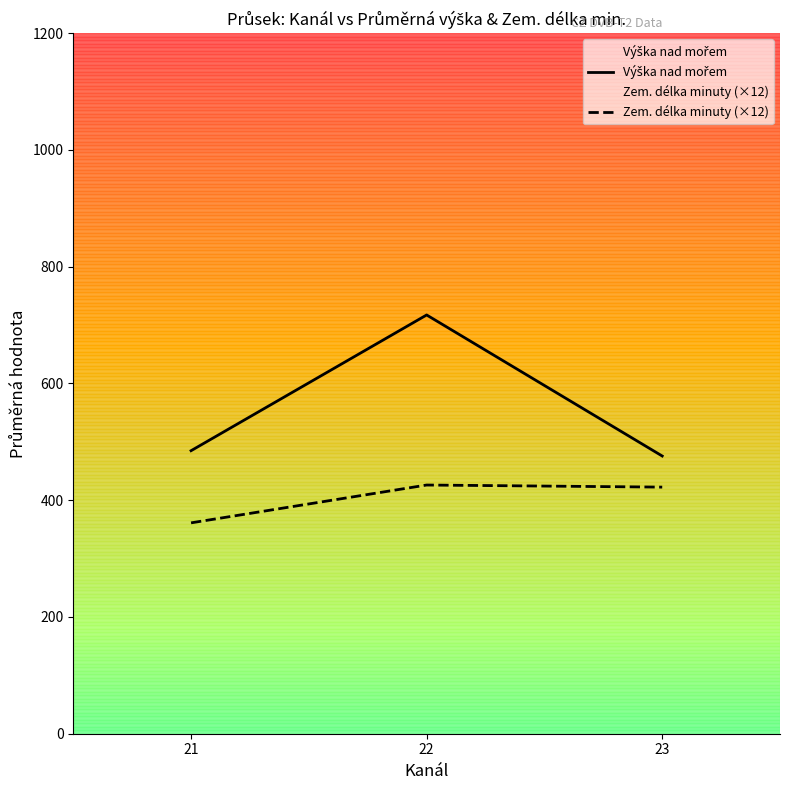

How many data points in Zem. délka minuty (×12) are above 422?

2